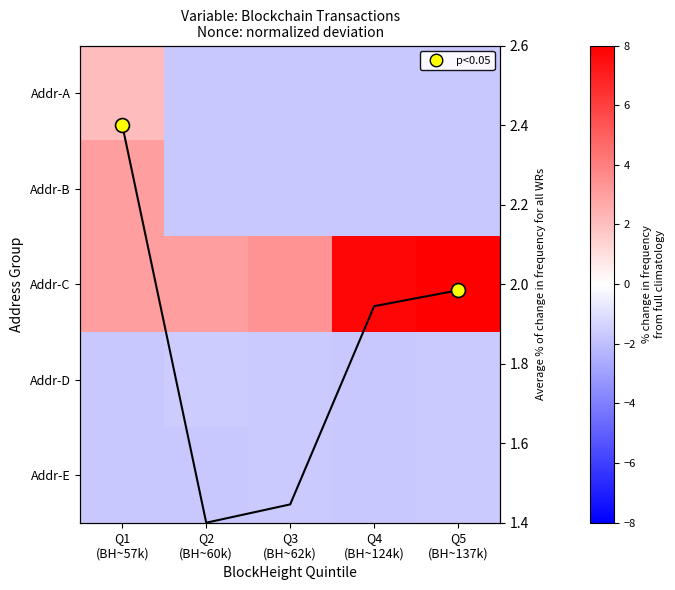

At which category is the sum across all series the highest?

Q1
(BH~57k)